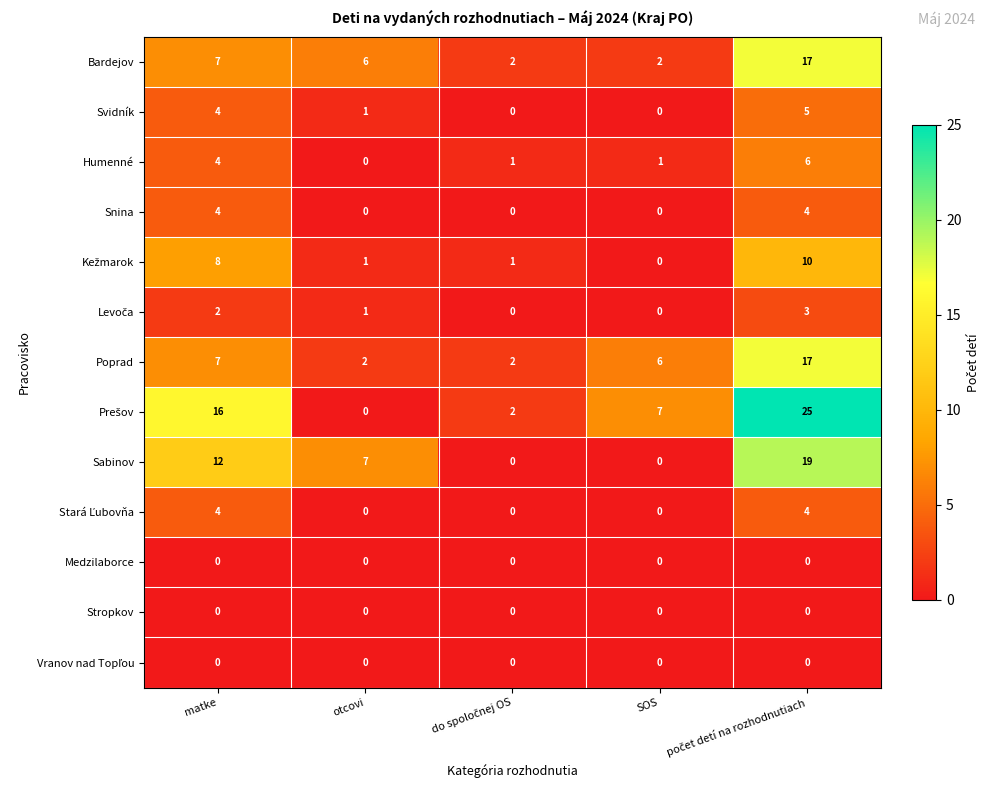

What is the greatest value displayed?

25